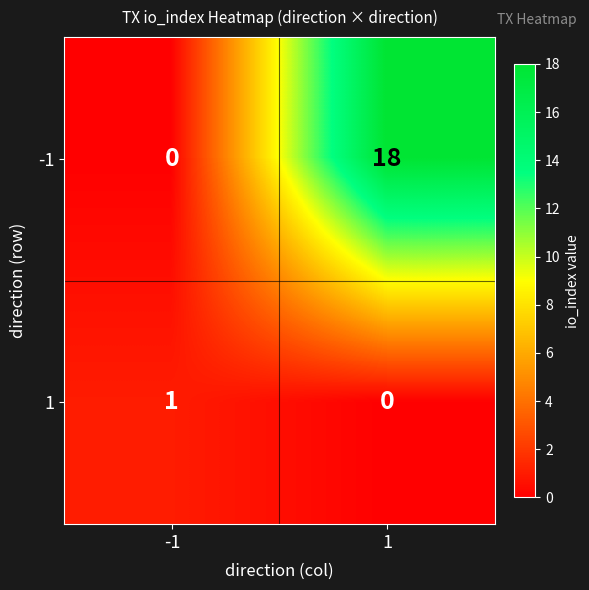

Which series has the widest spread of values?

-1